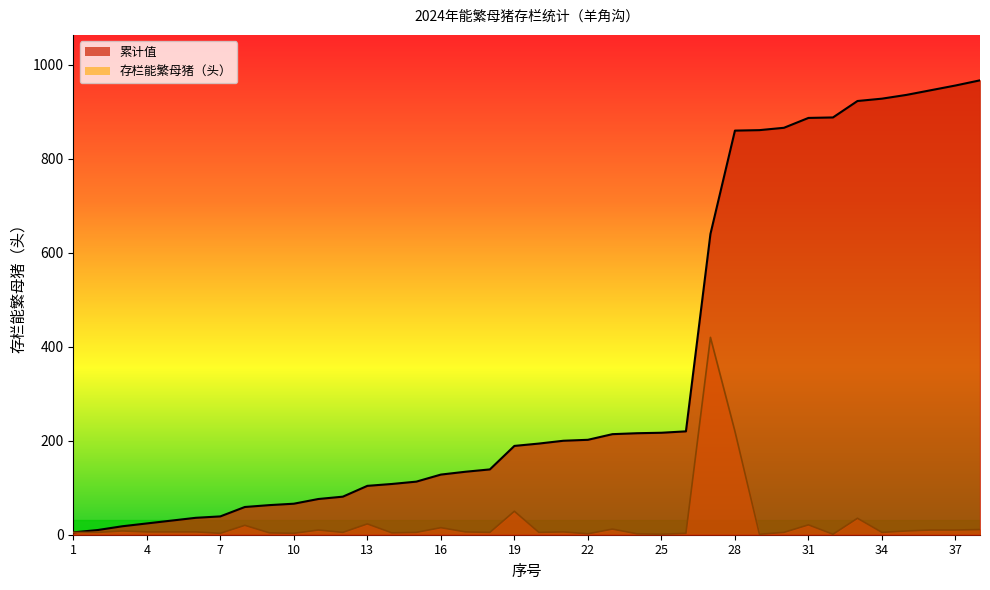

Reading left to right, what are all the values shown in this chart?

存栏能繁母猪（头）: 5	5	8	6	6	6	3	20	4	3	10	5	23	4	5	15	6	5	50	5	6	2	12	2	1	3	420	220	1	5	21	1	35	5	8	10	10	11
累计值: 5	10	18	24	30	36	39	59	63	66	76	81	104	108	113	128	134	139	189	194	200	202	214	216	217	220	640	860	861	866	887	888	923	928	936	946	956	967